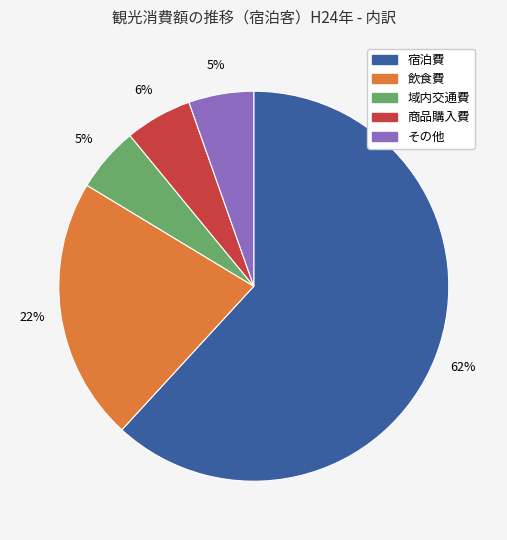

To the nearest percent, what percentage of the pie is その他?

5%